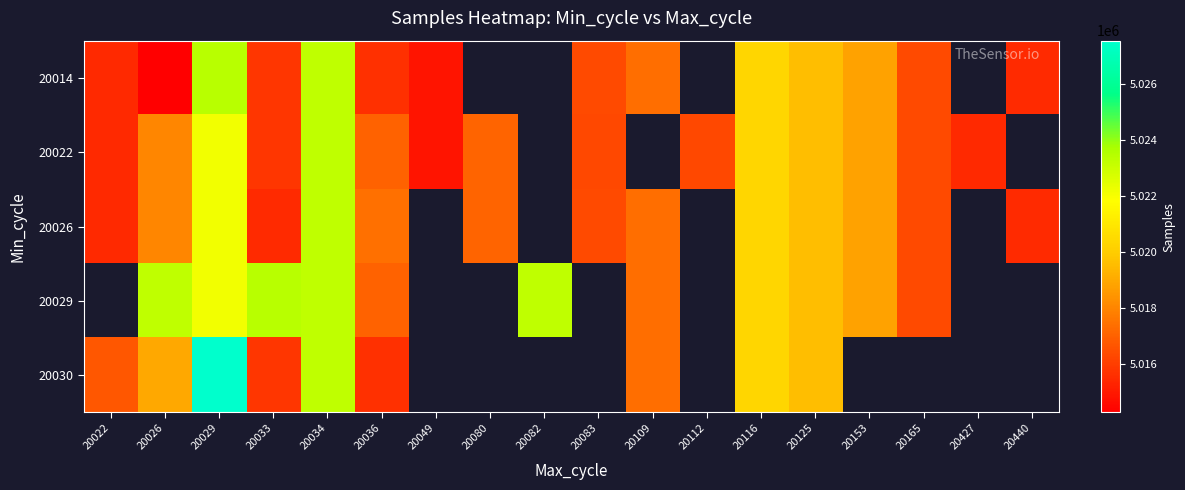

At which category is the sum across all series the highest?

20029